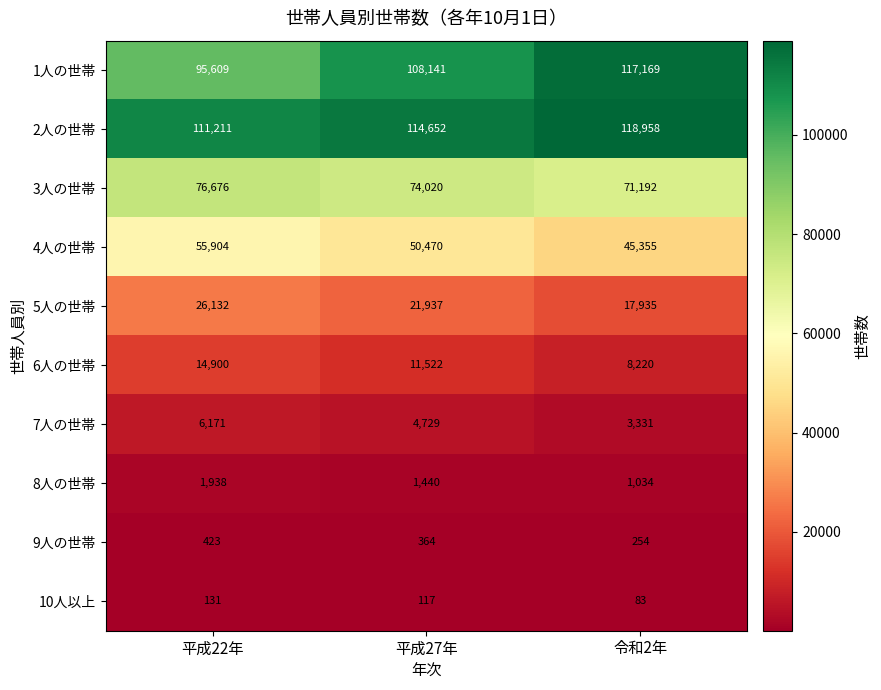

Which series has the widest spread of values?

1人の世帯